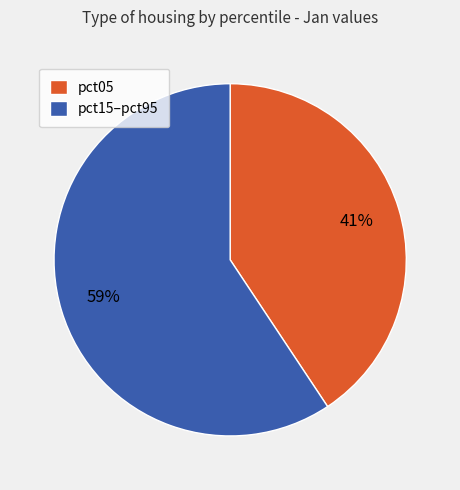

Is it true that pct05 is 41% of the pie?

True